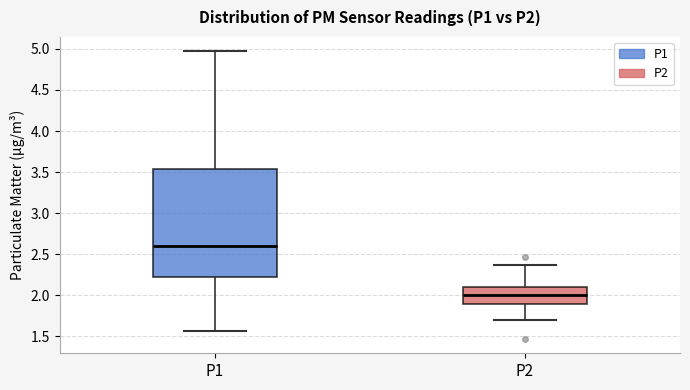

Where is the upper edge of the box for P2 on the y-axis? The values are not printed on the chart, so give them approximately, as read against the axis.

2.10